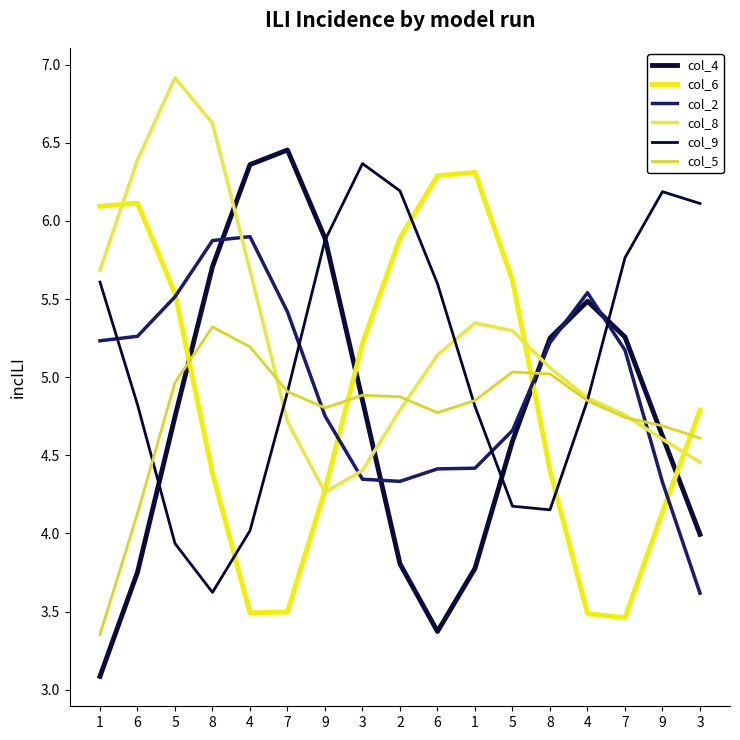

Is this an area chart (filled region under the line)?

No